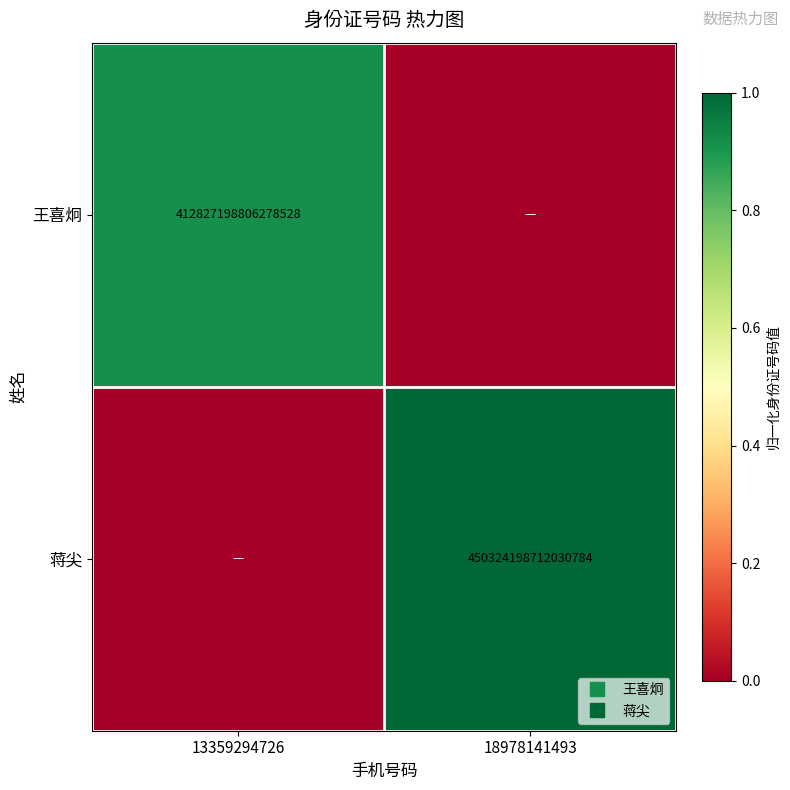

Which series changed the most between 13359294726 and 18978141493?

蒋尖